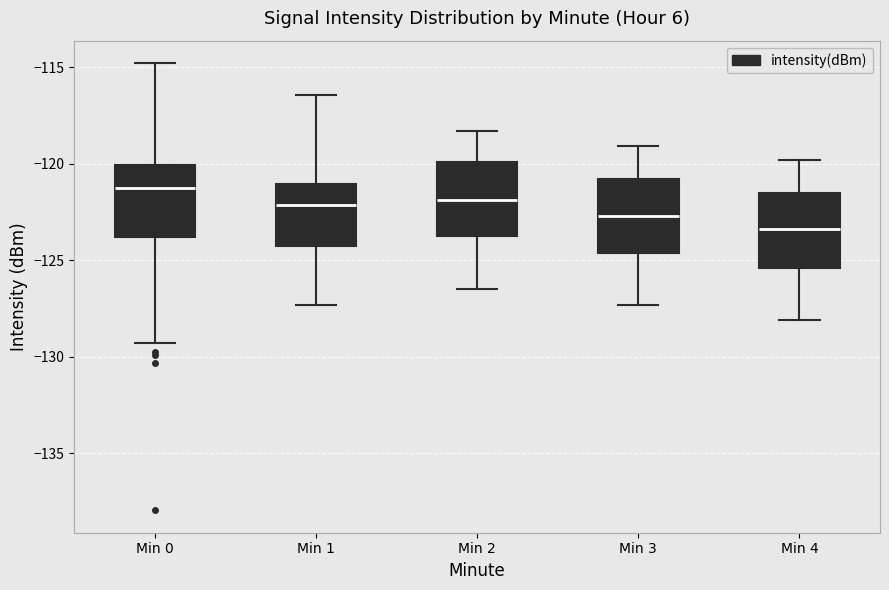

Reading left to right, transcribe this box plot: for each box, give where its median line is, the range the box spans, and where its two whiskers end, as read against the y-axis. The values are not printed on the chart, so give them approximately, as read against the axis.

Min 0: median -121.5, box -124.0 to -120.0, whiskers -129.5 to -115.0
Min 1: median -122.0, box -124.5 to -121.0, whiskers -127.5 to -116.5
Min 2: median -122.0, box -123.5 to -120.0, whiskers -126.5 to -118.5
Min 3: median -122.5, box -124.5 to -121.0, whiskers -127.5 to -119.0
Min 4: median -123.5, box -125.5 to -121.5, whiskers -128.0 to -120.0